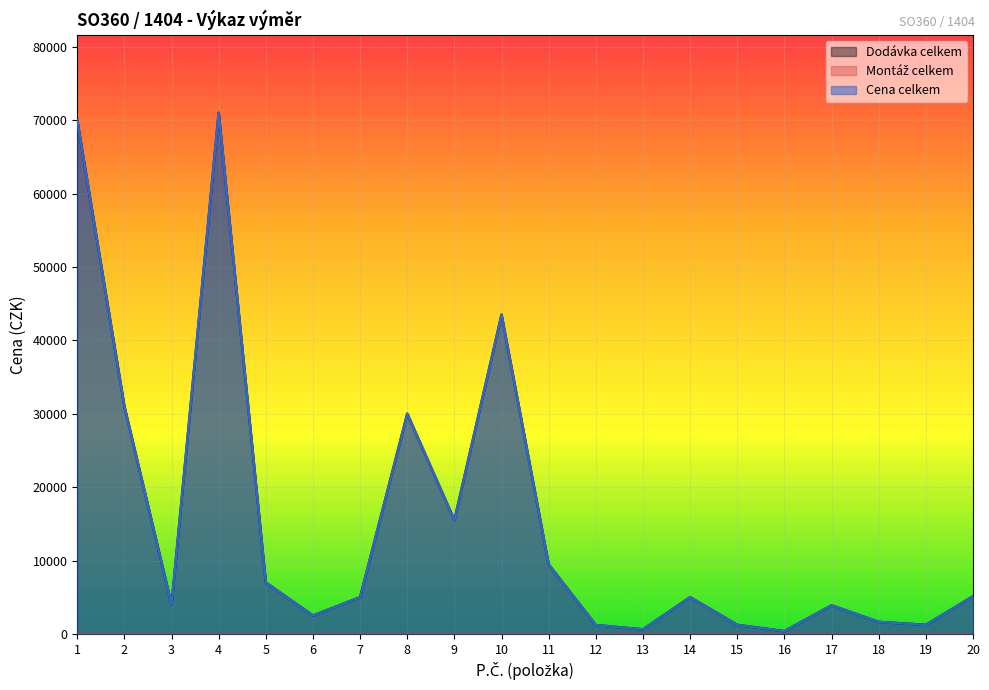

Does the chart display data point markers on the line(s)?

No